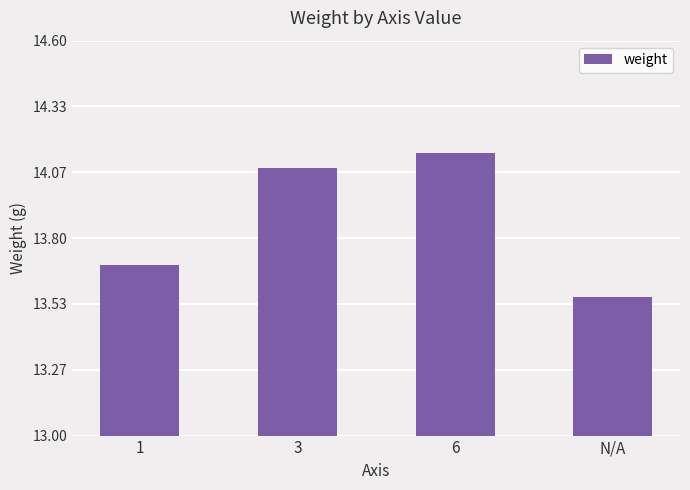

What is the change in value from 3 to 6?

+0.1